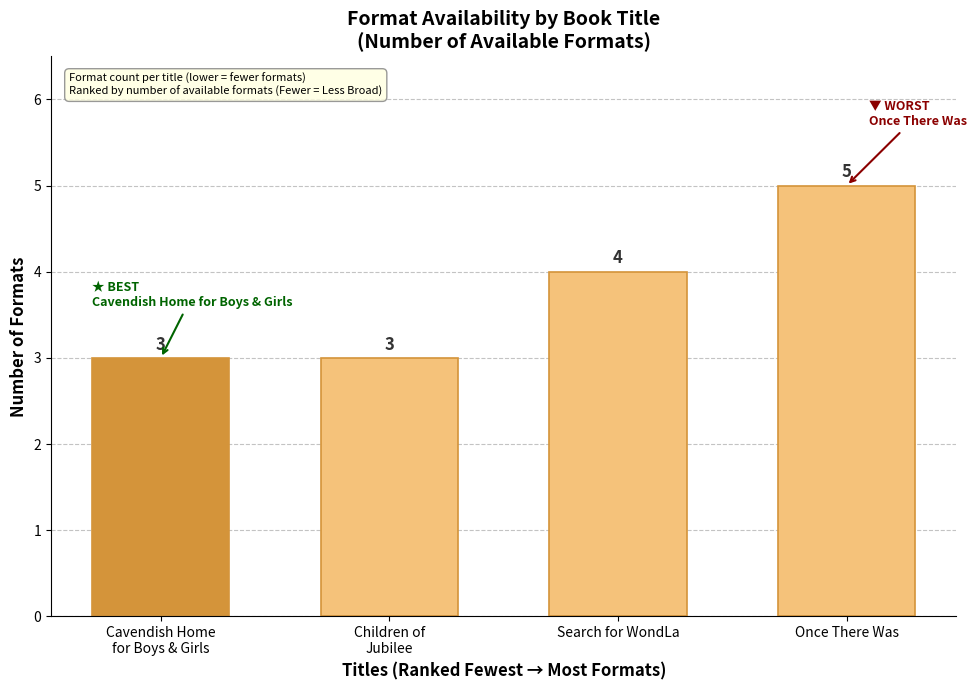

What position from the left is Children of
Jubilee?

2